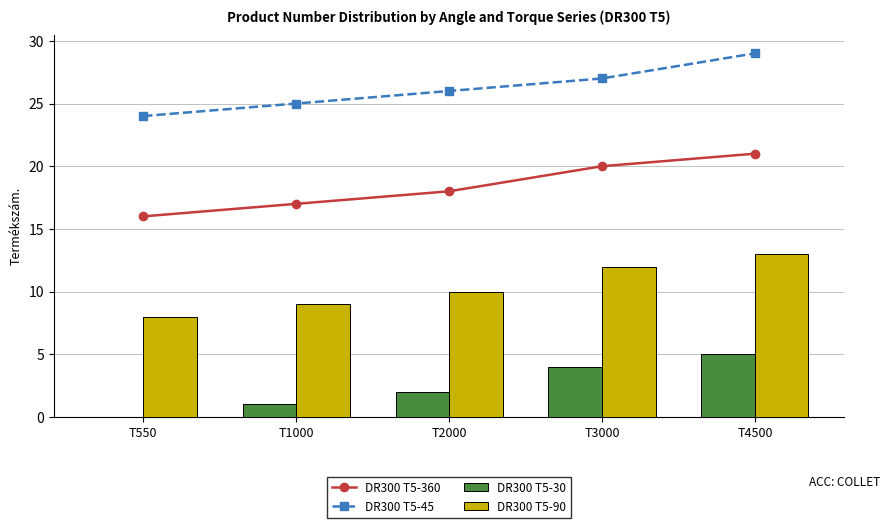

What is the difference between the maximum and second lowest values in the DR300 T5-360 series?

4